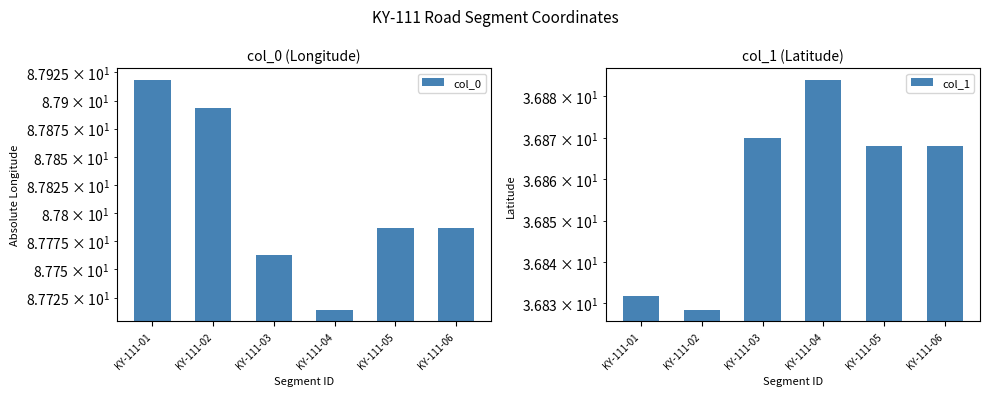

What is the difference between the col_0 values at KY-111-06 and KY-111-02?

0.1